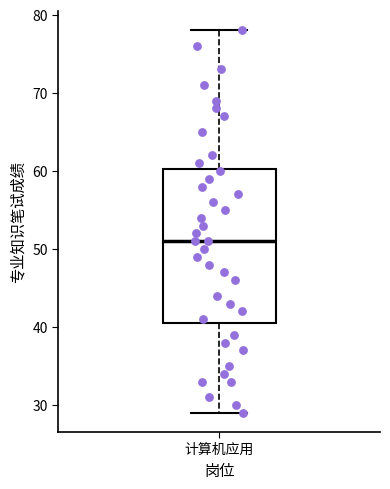

Transcribe this box plot: give where the median line is, the range the box spans, and where the two whiskers end, as read against the y-axis. The values are not printed on the chart, so give them approximately, as read against the axis.

median 51, box 41 to 60, whiskers 29 to 78